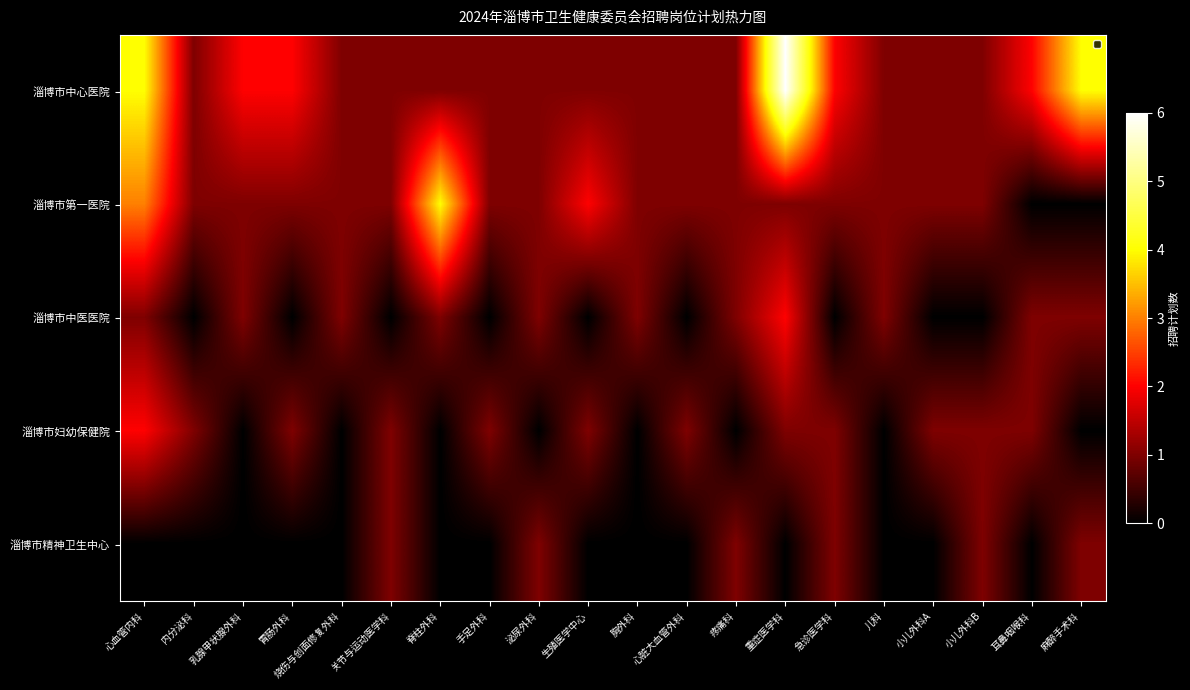

Which series has the widest spread of values?

淄博市中心医院